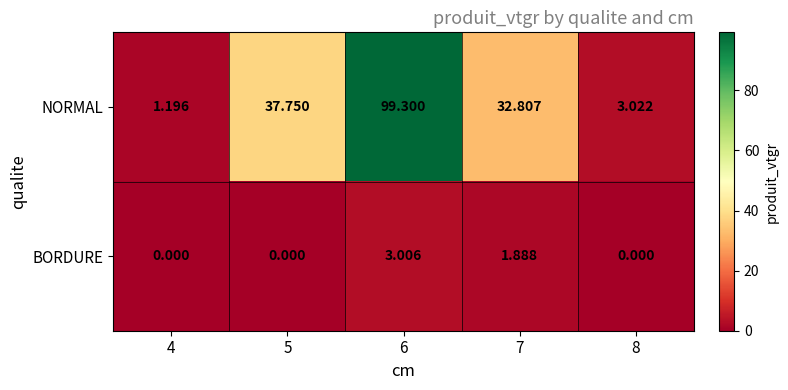

Which series has the largest range (max minus min)?

NORMAL